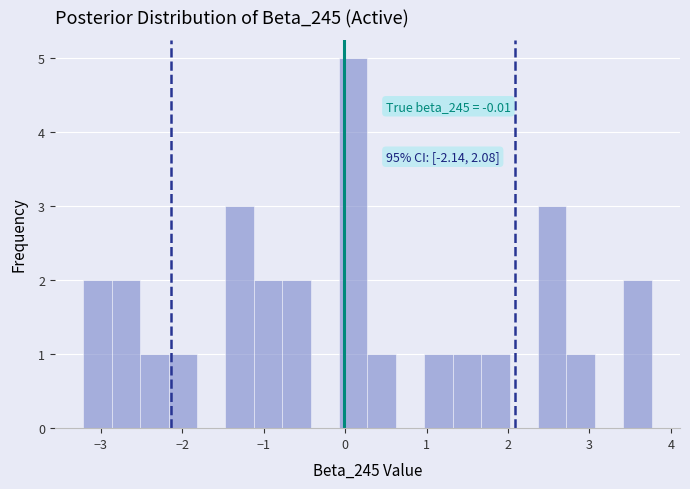

Around what value on the x-axis is the tallest bar? Give the approximate position of its centre, as read against the axis.

0.1